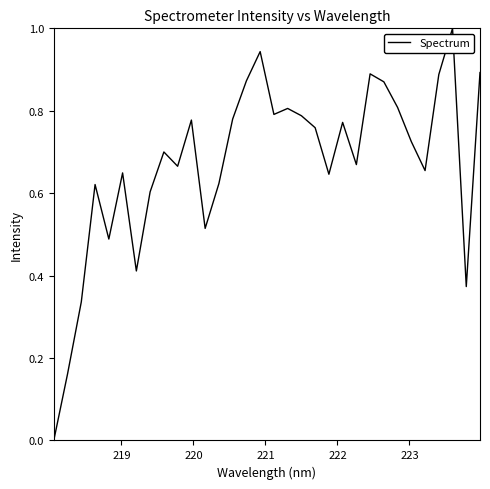

What is the difference between the maximum and minimum values?

1.0